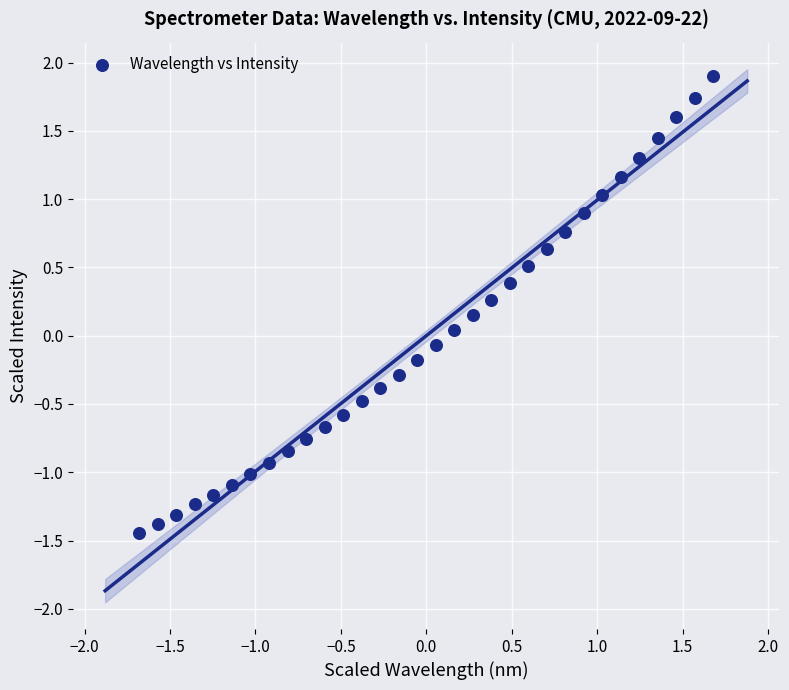

What is the range of Y values (max minus min)?

3.4